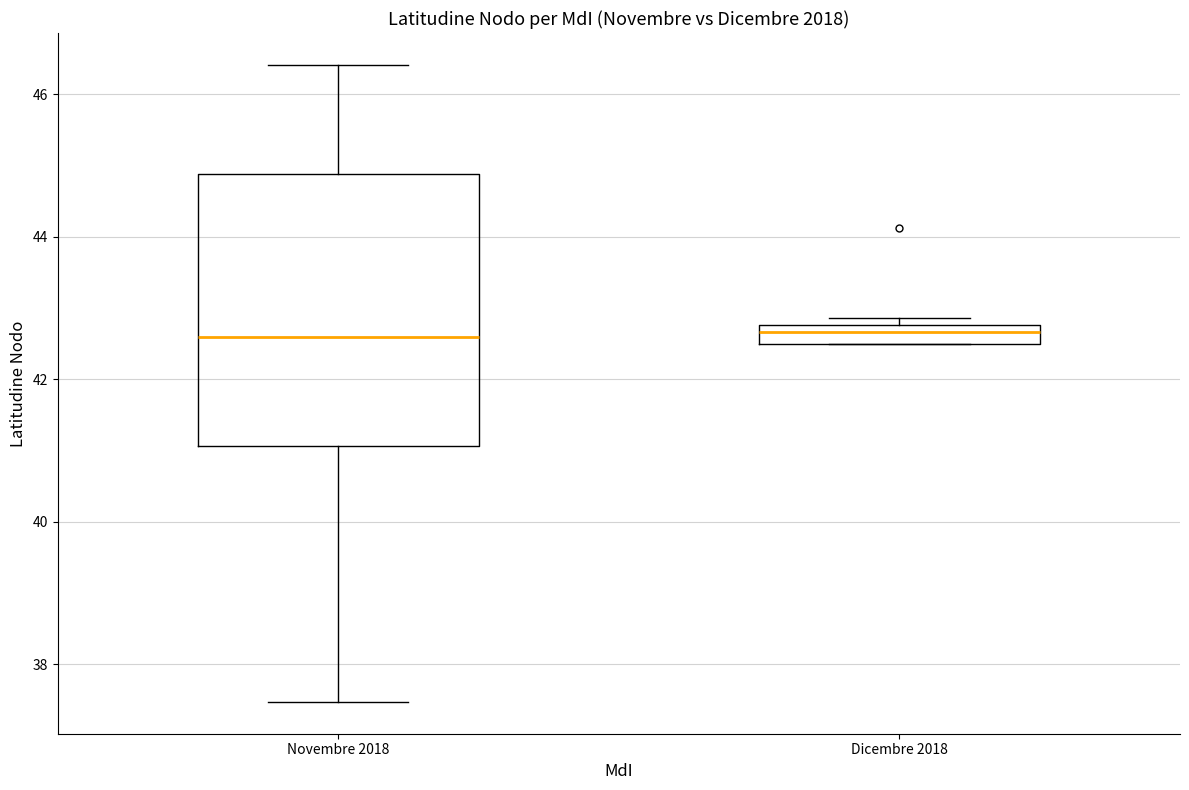

Where does the median line of the box for Dicembre 2018 sit on the y-axis? The values are not printed on the chart, so give them approximately, as read against the axis.

42.6